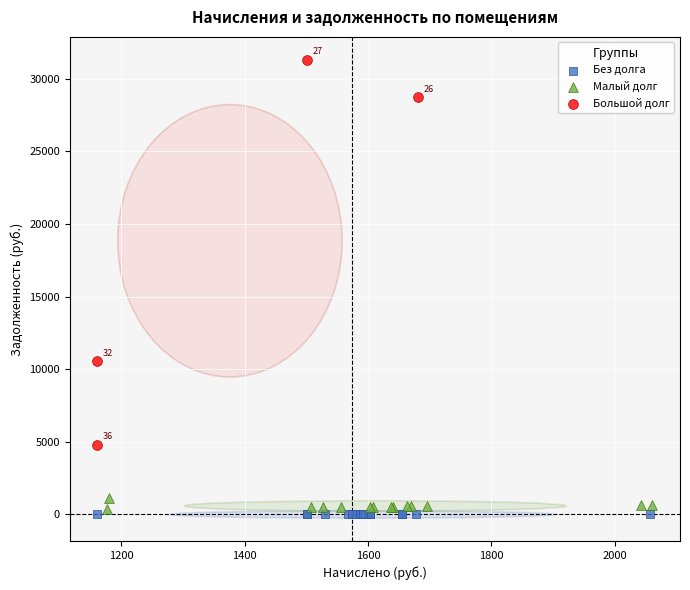

Which series contains the highest Y value?

Большой долг